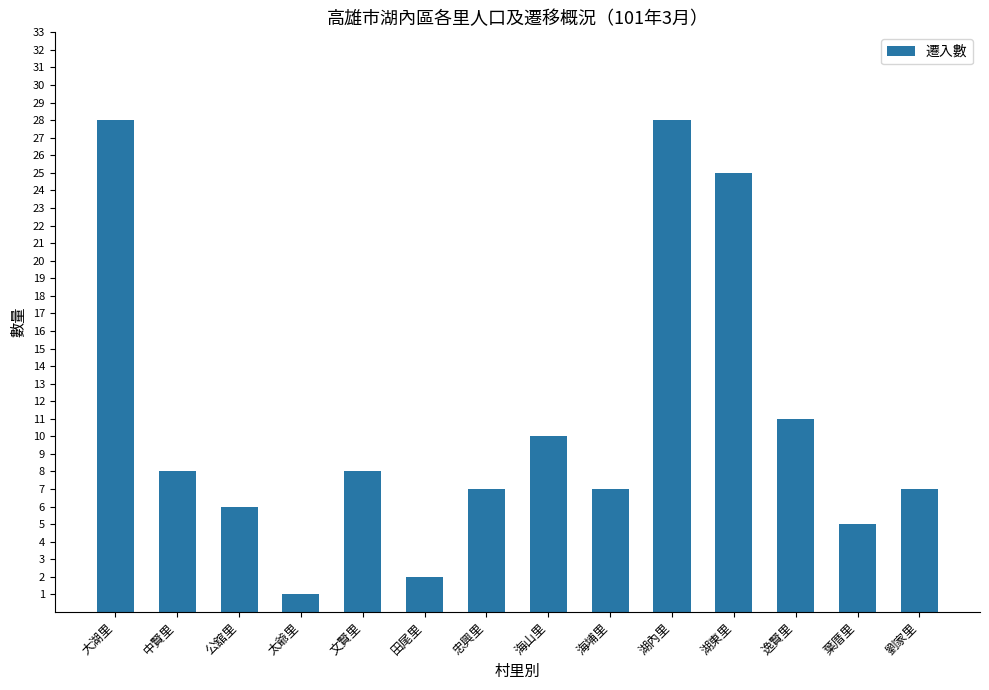

Which has a higher value, 田尾里 or 海山里?

海山里